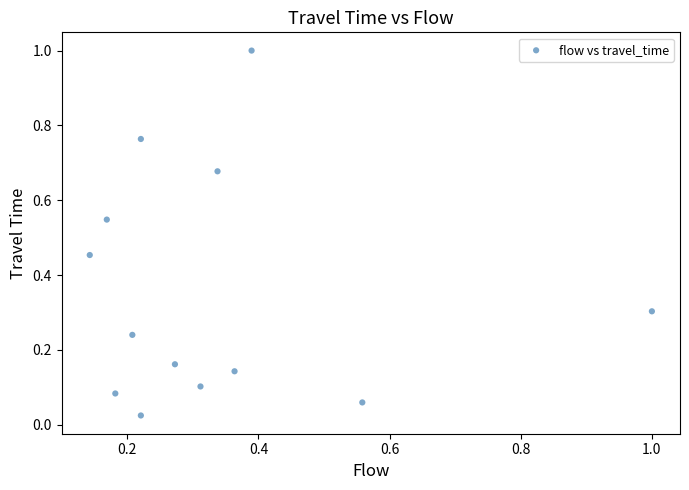

What is the range of X values (max minus min)?

0.9